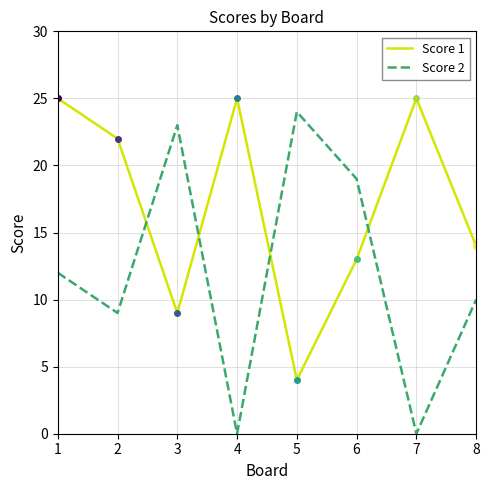

Rank the series by their maximum value, from highest to lowest.

Score 1, Score 2